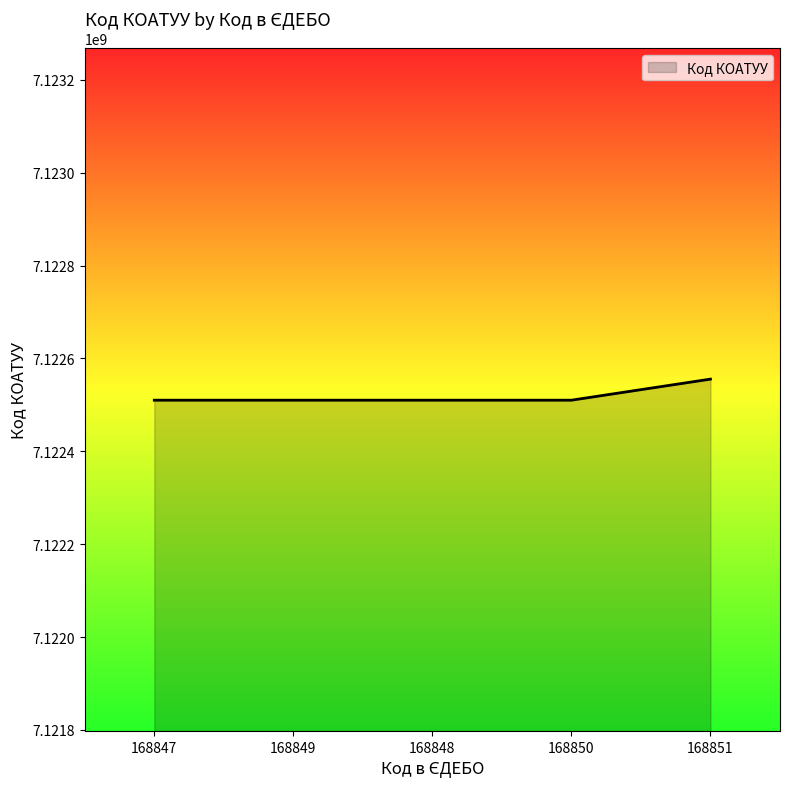

Is it true that the value at 168850 is 10018081421?

False